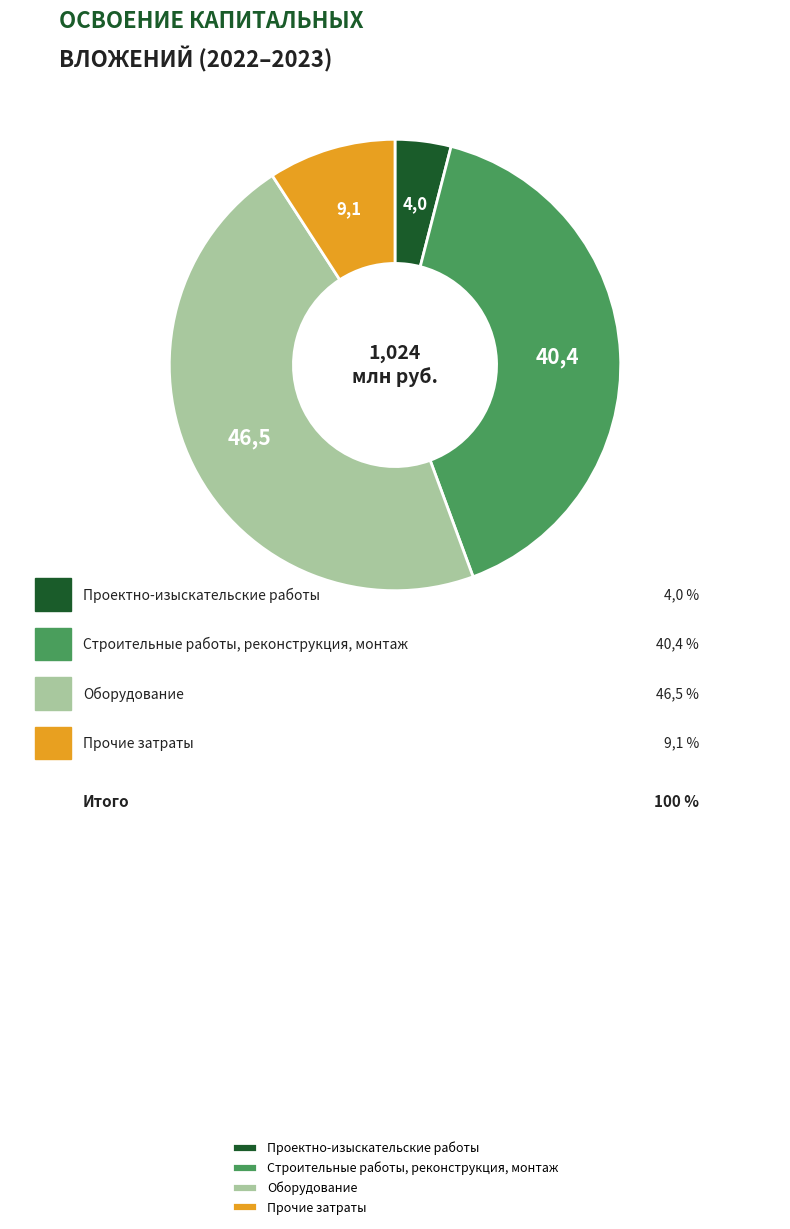

Does any single category account for the majority?

No